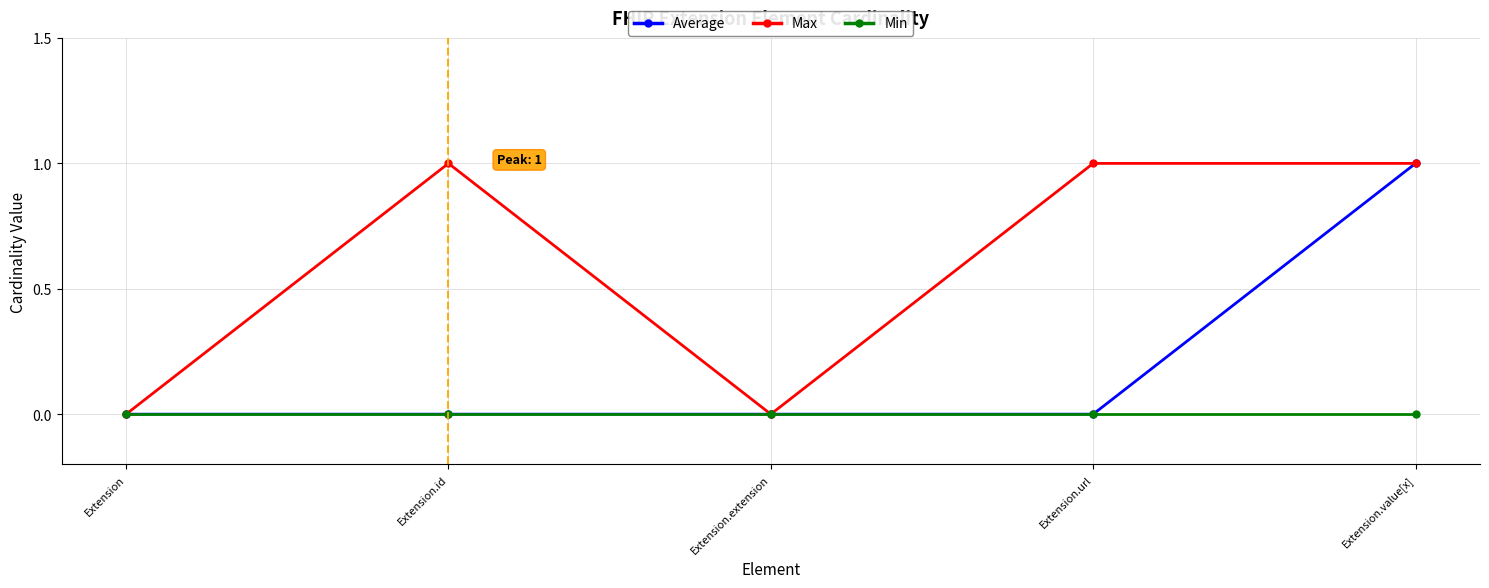

Reading left to right, list all the values displayed in this chart.

Average: Extension=0	Extension.id=0	Extension.extension=0	Extension.url=0	Extension.value[x]=1
Max: Extension=0	Extension.id=1	Extension.extension=0	Extension.url=1	Extension.value[x]=1
Min: Extension=0	Extension.id=0	Extension.extension=0	Extension.url=0	Extension.value[x]=0